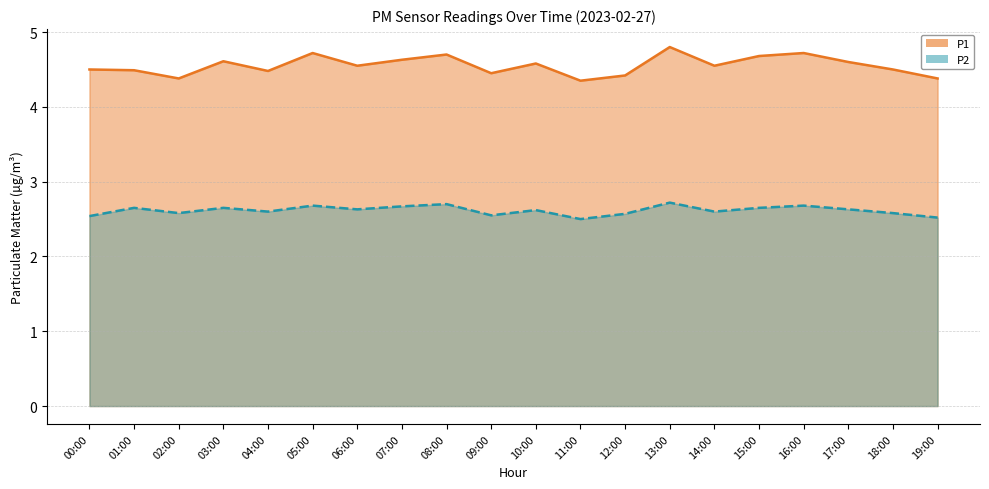

True or false: there are more than 1 points higher than both neighbors.

True